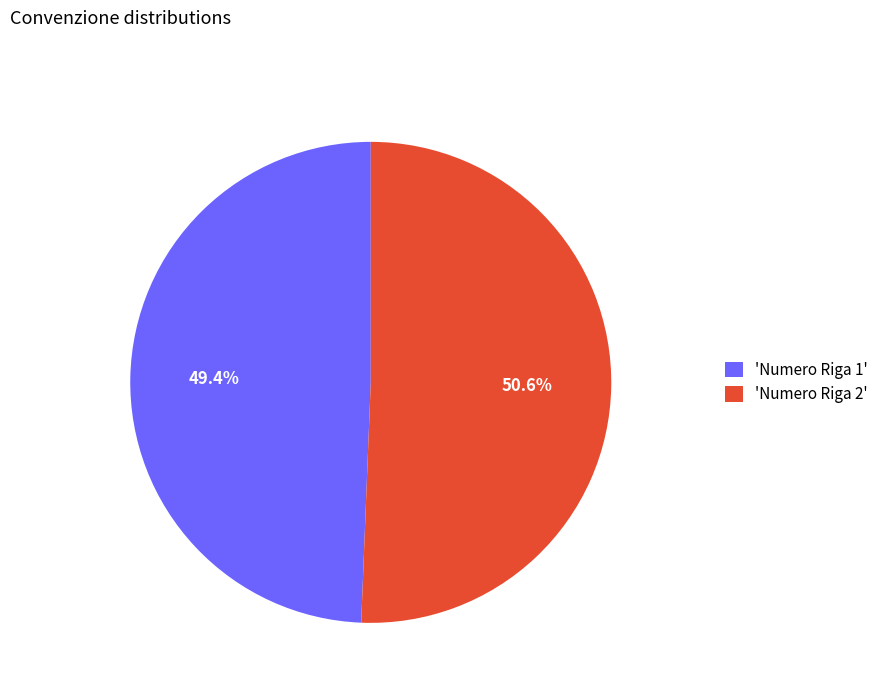

Rank the categories by value from highest to lowest.

'Numero Riga 2', 'Numero Riga 1'